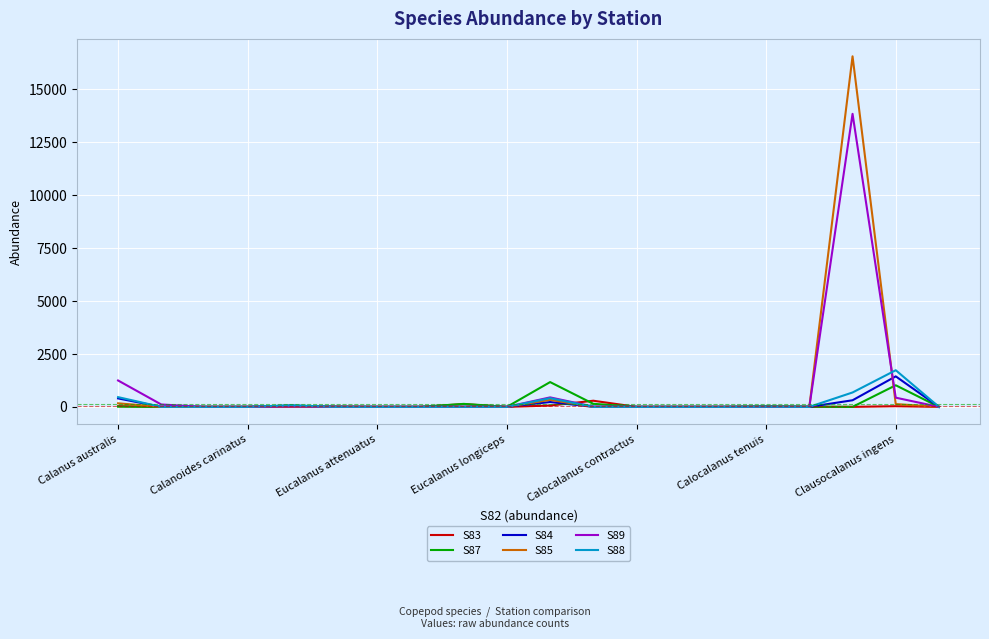

Which series has the widest spread of values?

S85